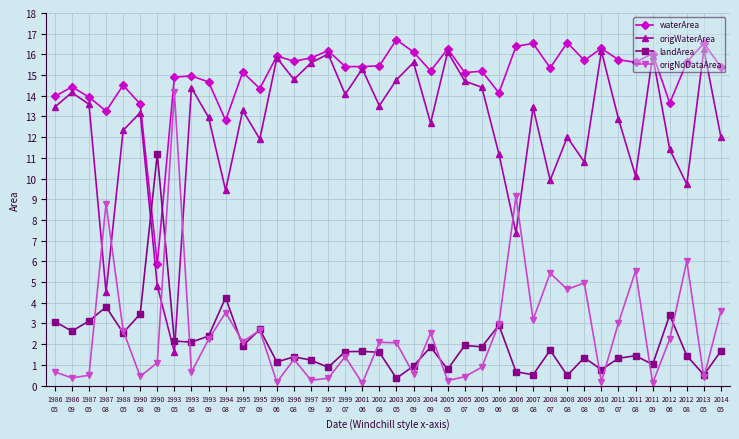

What is the difference between the second highest and minimum values in the waterArea series?

10.7